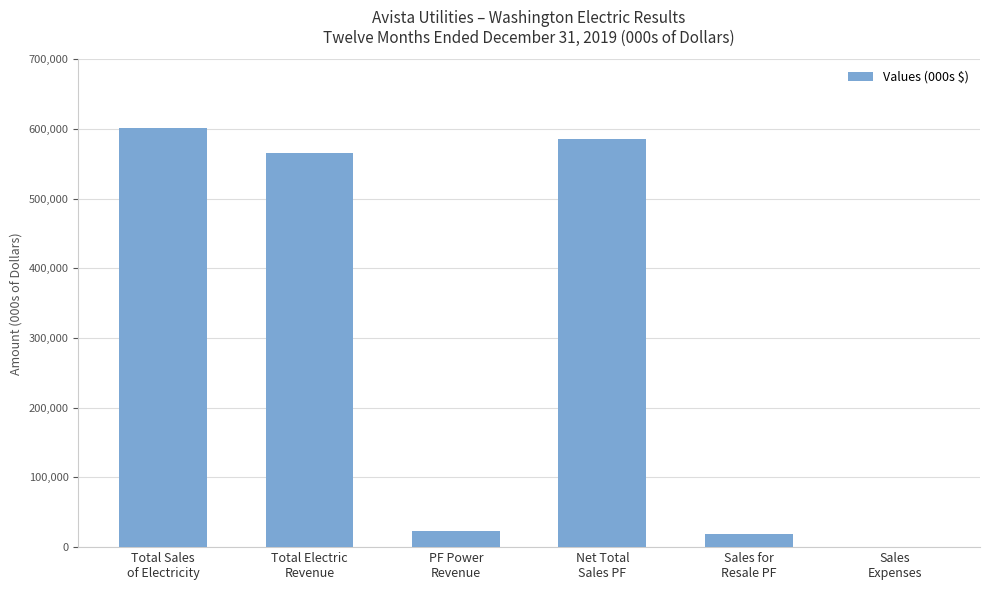

What is the greatest value displayed?

601207.0